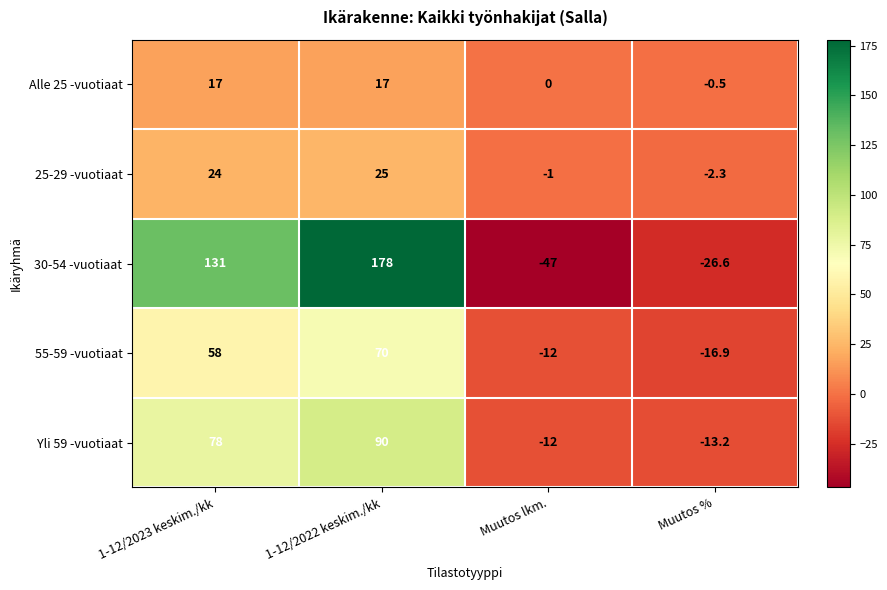

Which series changed the most between 1-12/2023 keskim./kk and Muutos %?

30-54 -vuotiaat